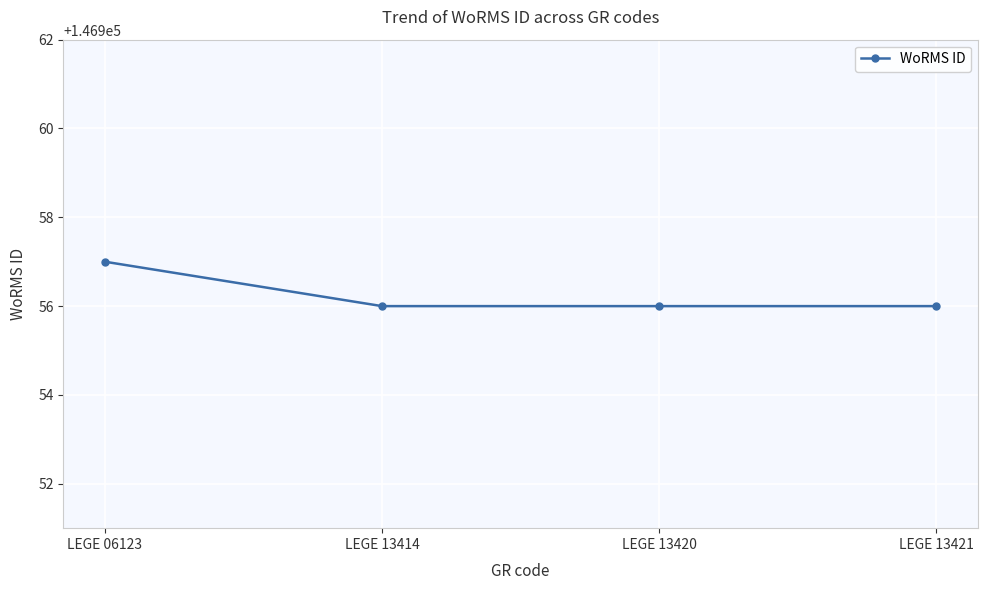

What is the smallest value displayed?

146956